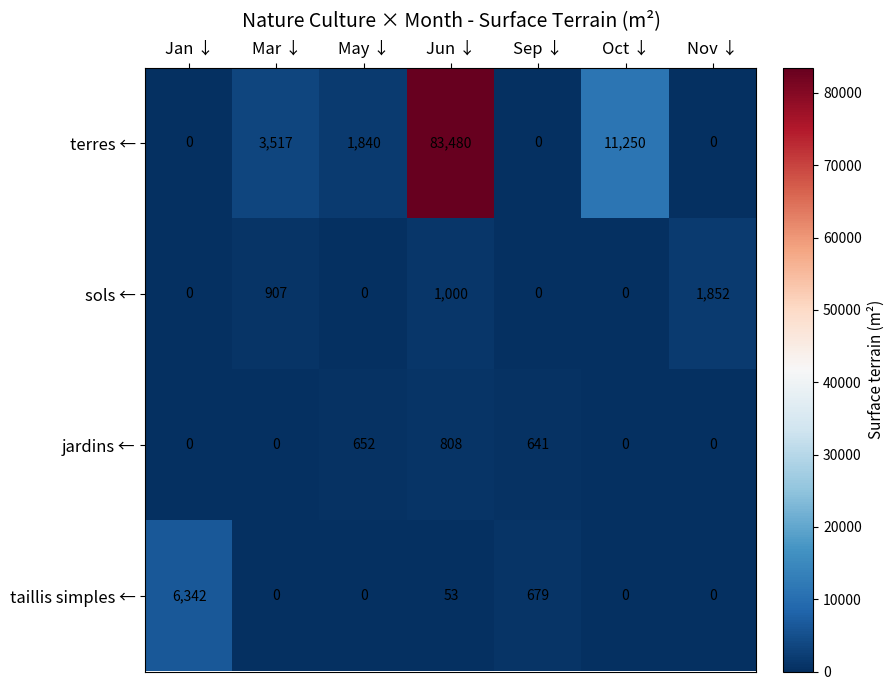

True or false: sols ← has a value of 2903 at Nov ↓.

False